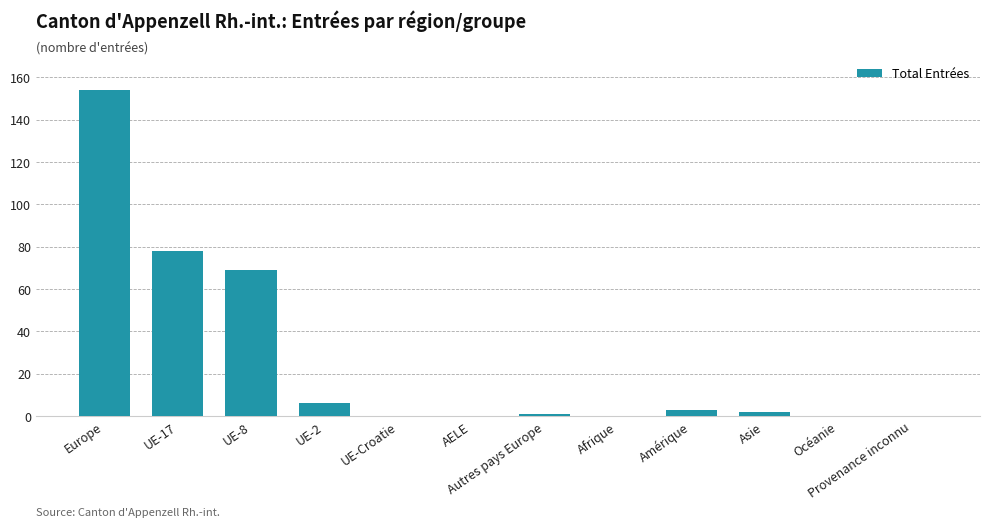

Reading left to right, what are all the values shown in this chart?

Europe=154	UE-17=78	UE-8=69	UE-2=6	UE-Croatie=0	AELE=0	Autres pays Europe=1	Afrique=0	Amérique=3	Asie=2	Océanie=0	Provenance inconnu=0